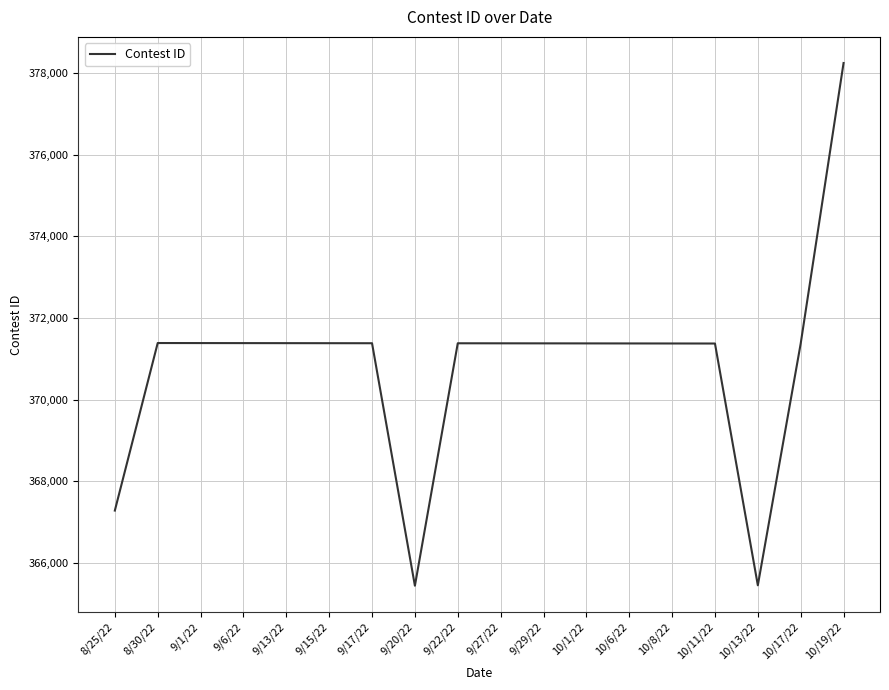

The value at 9/13/22 is 592696. True or false?

False